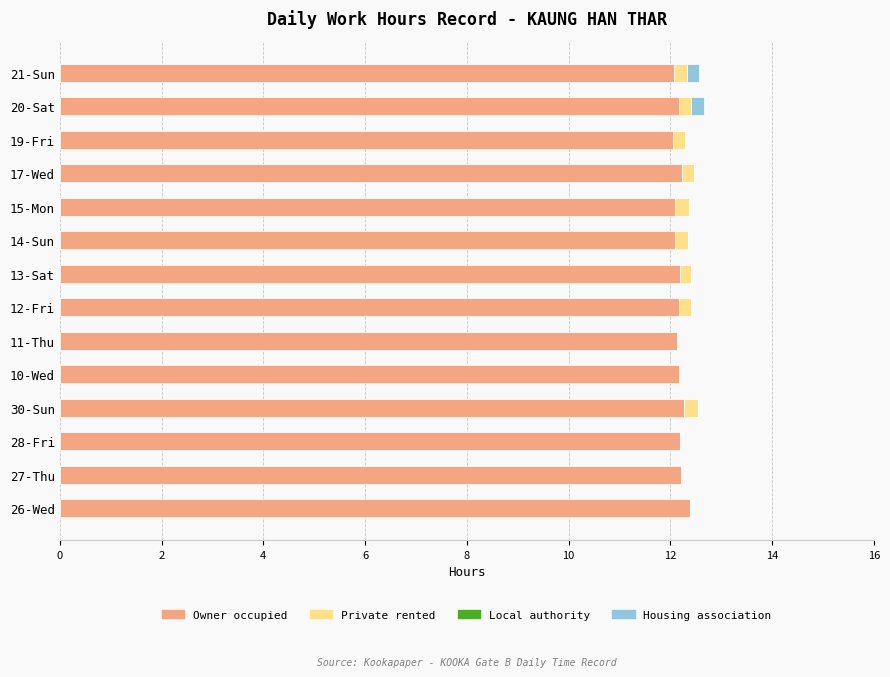

What is the sum of all Owner occupied values?

170.4